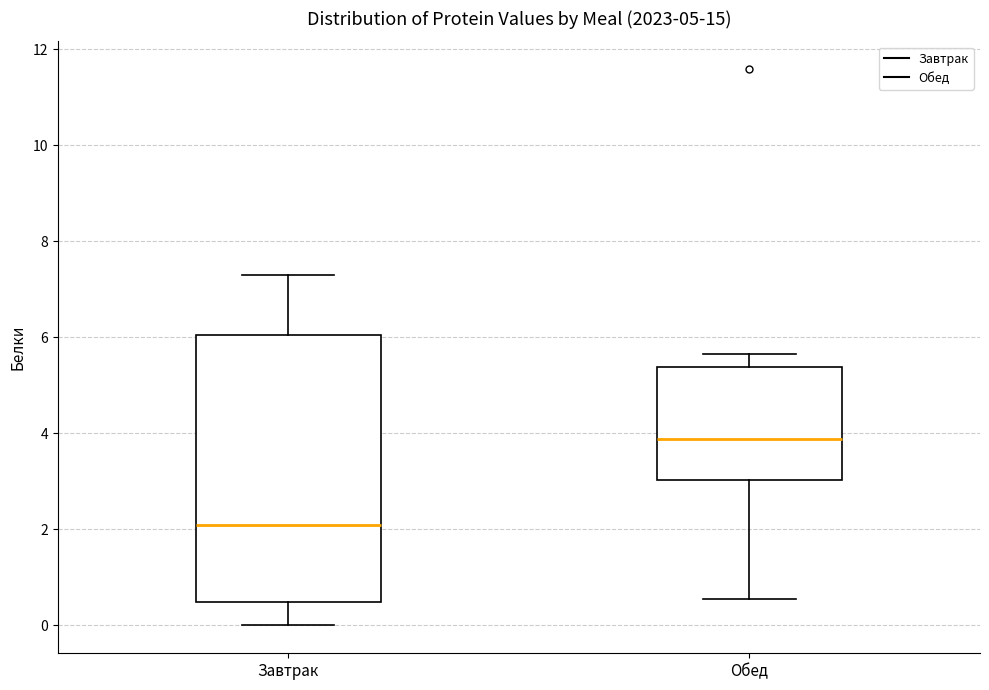

Which box has the lowest median line?

Завтрак